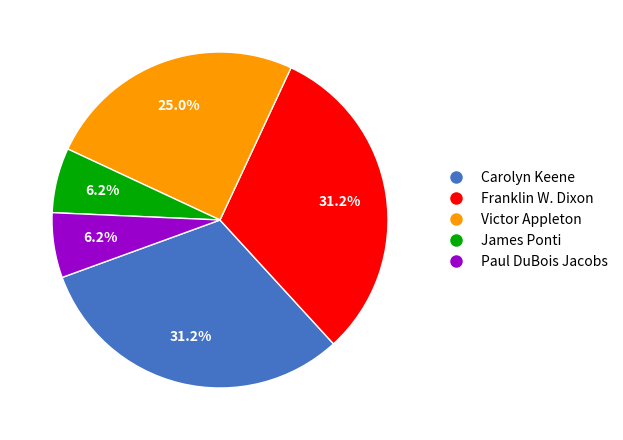

Is the sum of Paul DuBois Jacobs and Franklin W. Dixon greater than half?

No